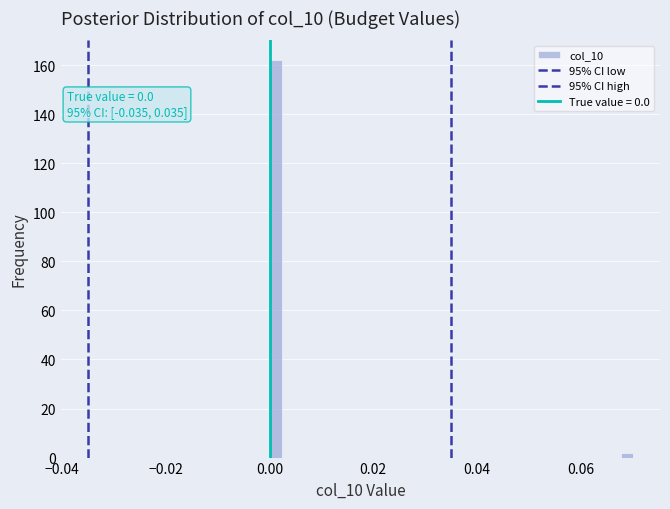

Read against the x-axis, roughly where is the centre of the tallest bar?

0.002